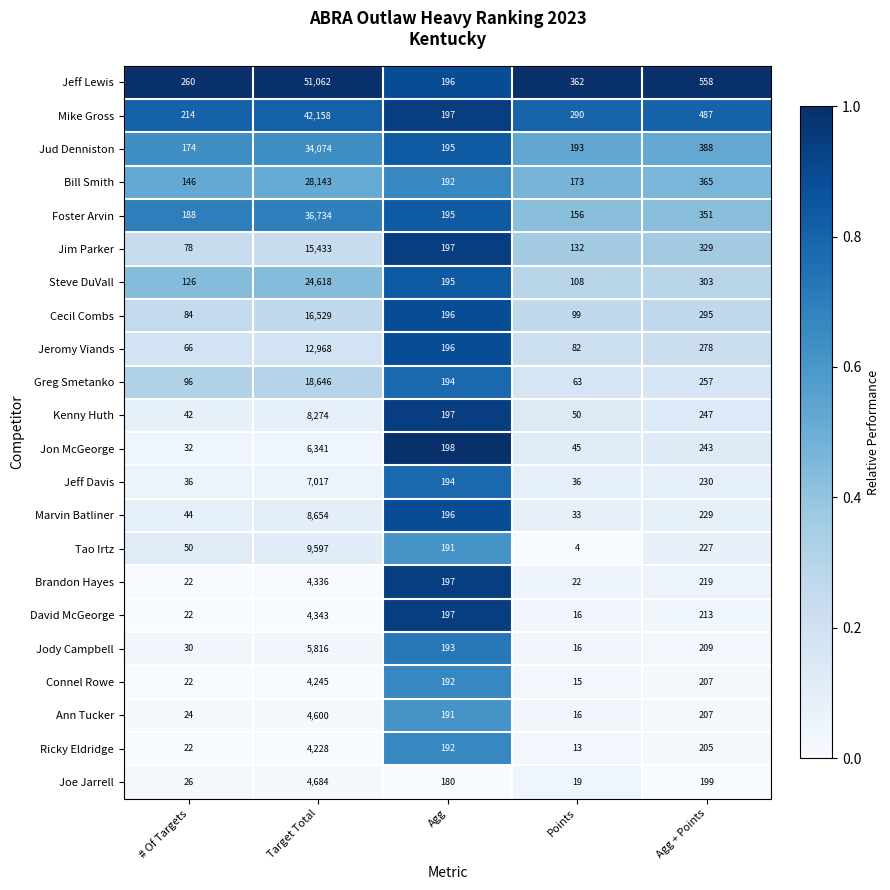

What is the average value of the Foster Arvin series?

7525